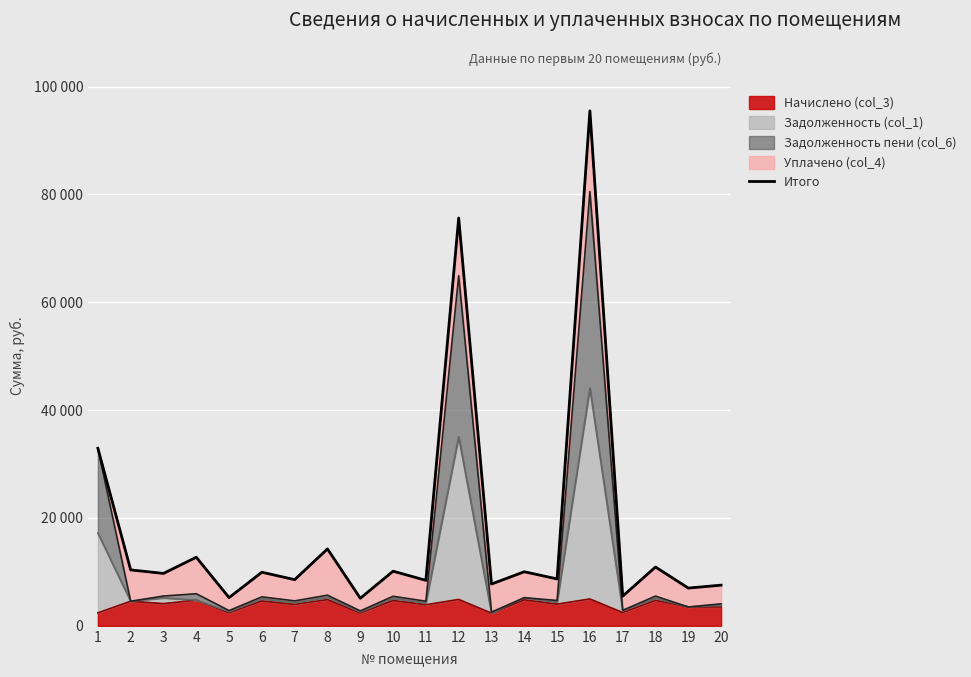

At which label does the data first exceed 9934?

1